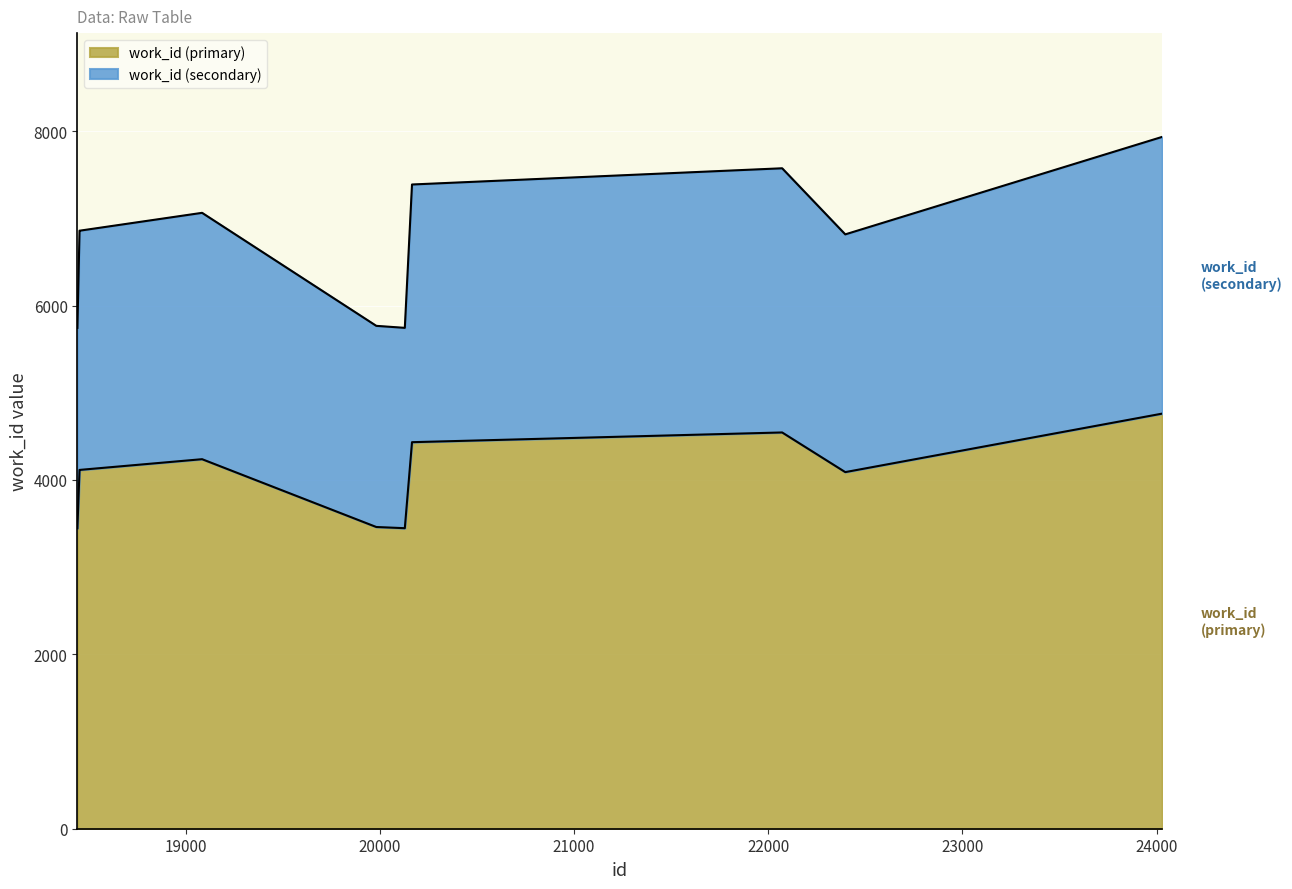

What is the difference between the values at 19085 and 18457?

122.4